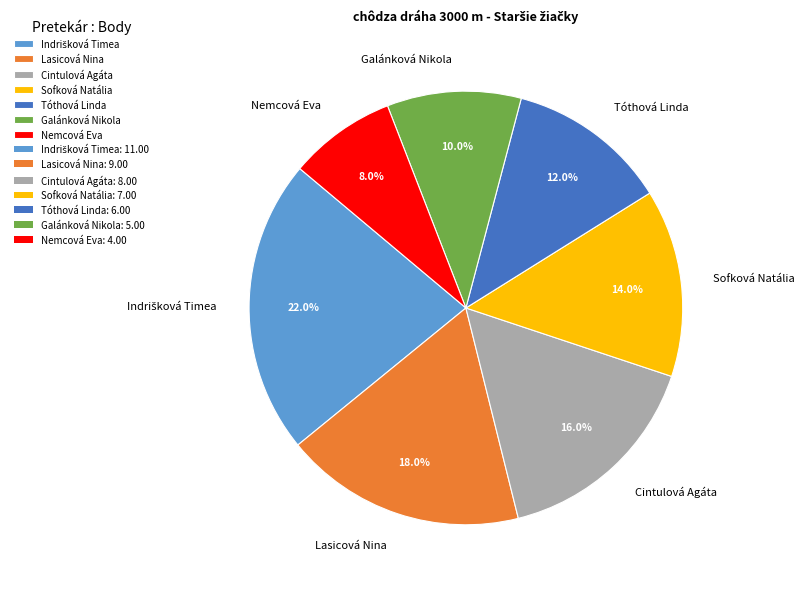

Which category has the smallest portion of the pie?

Nemcová Eva